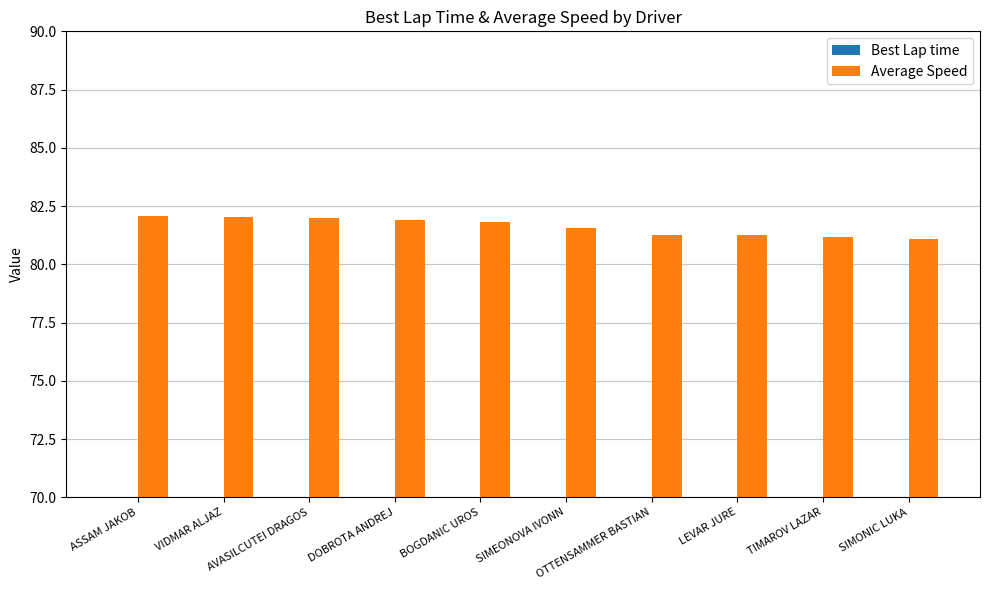

What is the average value of the Best Lap time series?

34.9